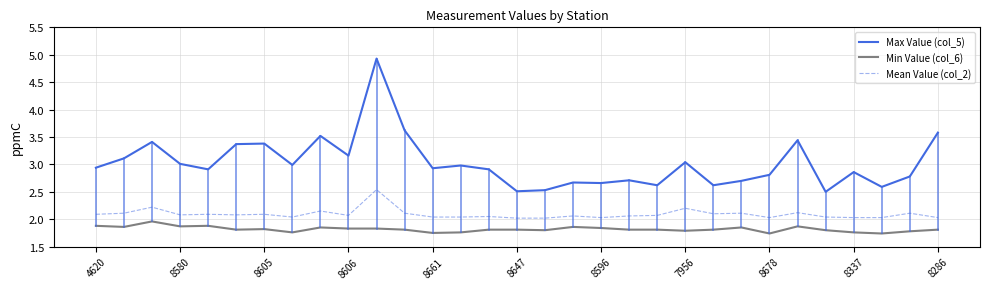

True or false: Mean Value (col_2) and Min Value (col_6) cross at least once.

False